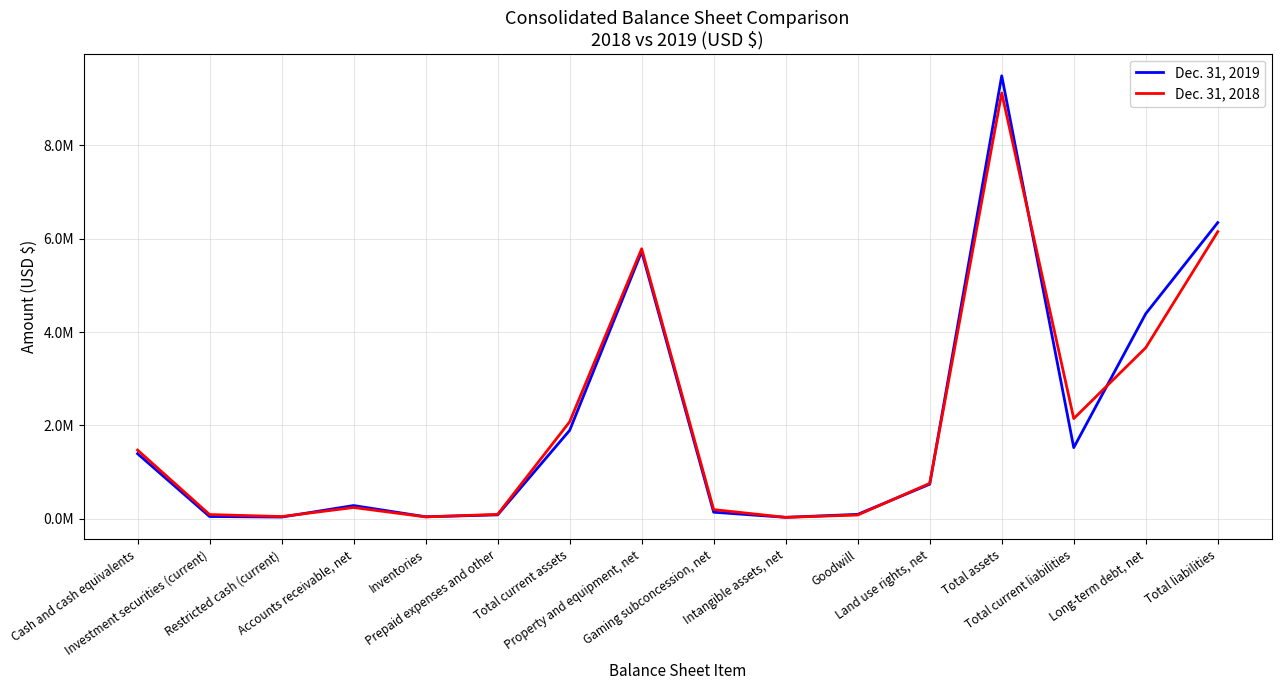

What are all the series names shown in the legend?

Dec. 31, 2019, Dec. 31, 2018